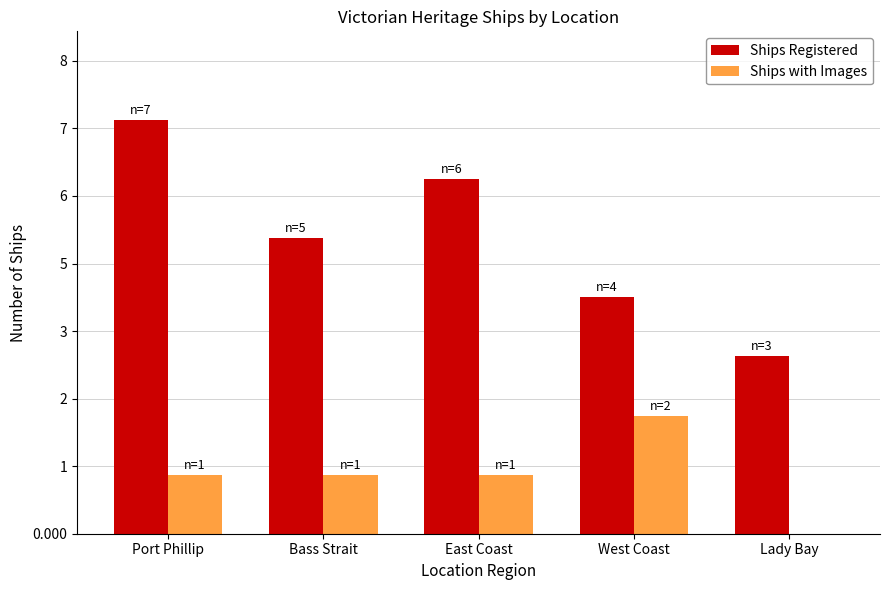

What is the label of the 3rd bar from the right?

East Coast